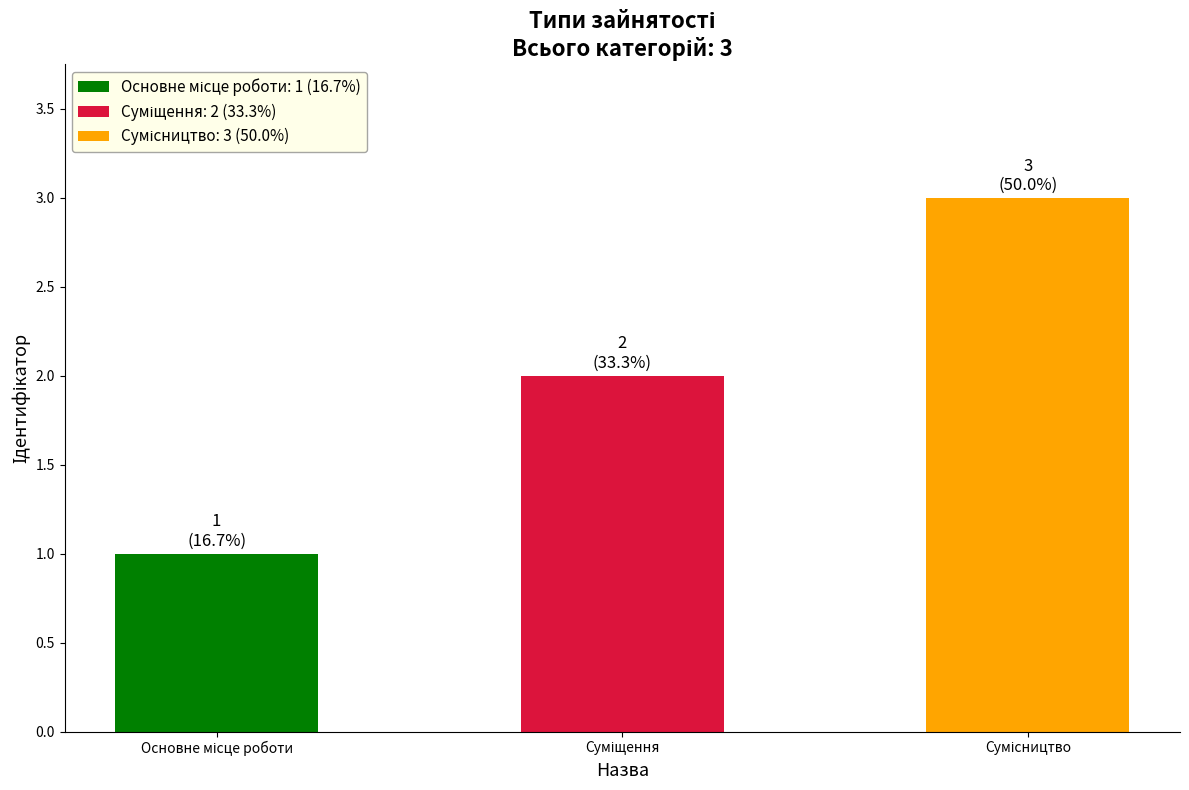

What is the value of the 1st bar from the left?

1